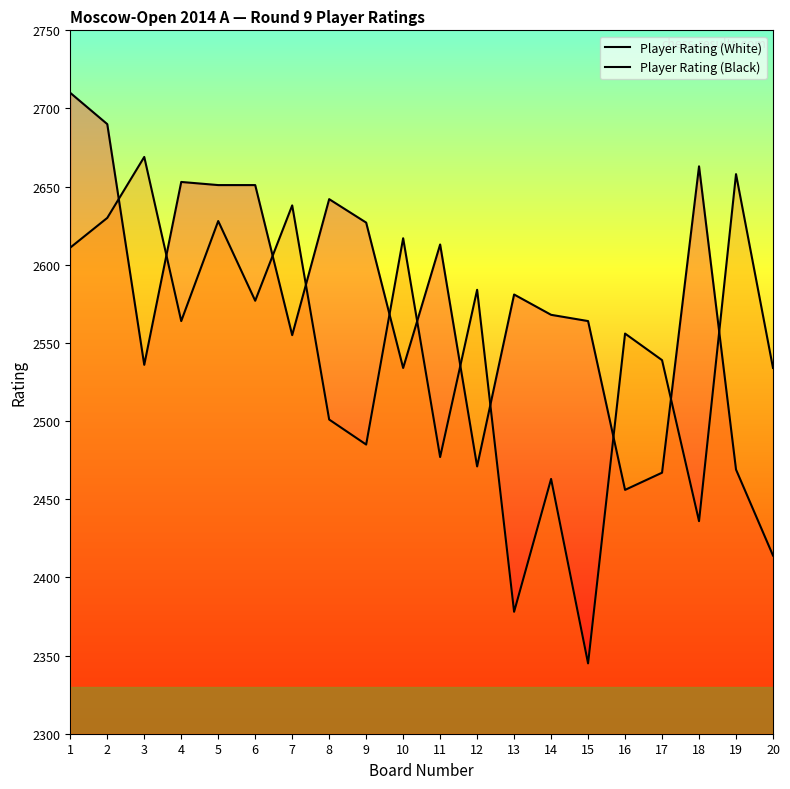

At which category is the sum across all series the highest?

1